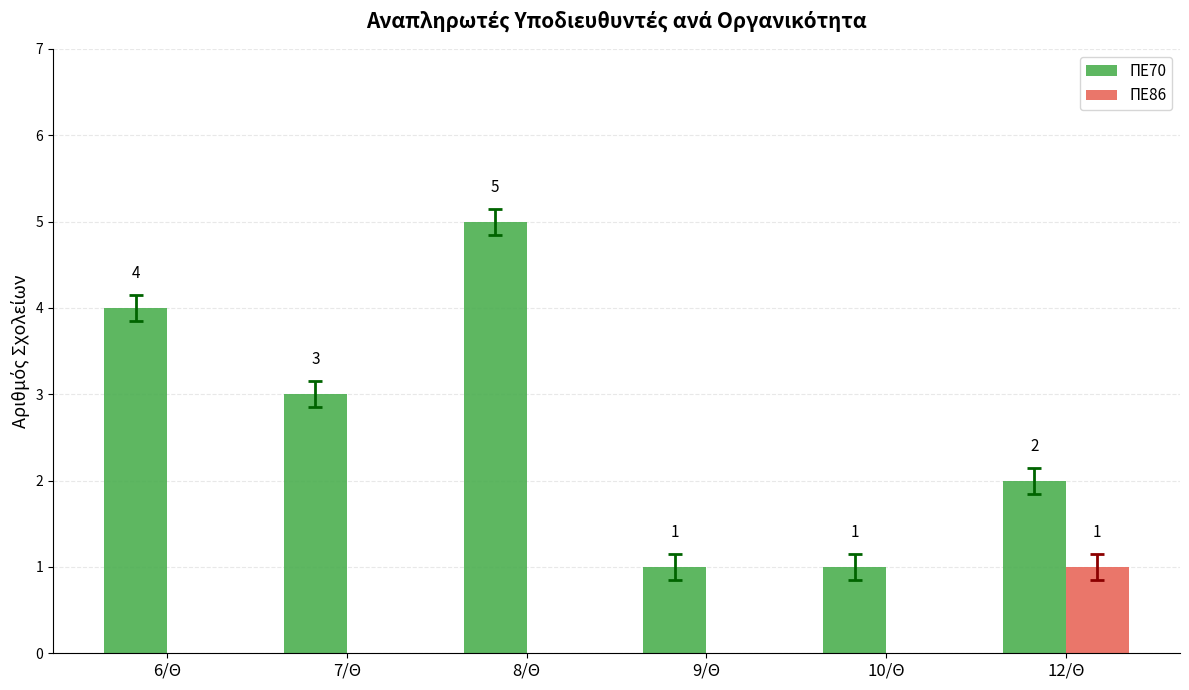

What is the total value across all series at 8/Θ?

5